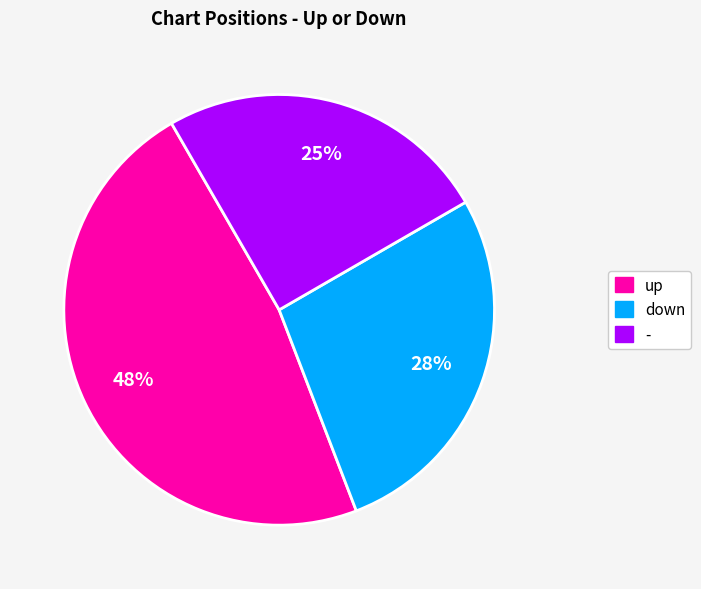

Approximately how many times larger is the value at - compared to up?

0.5